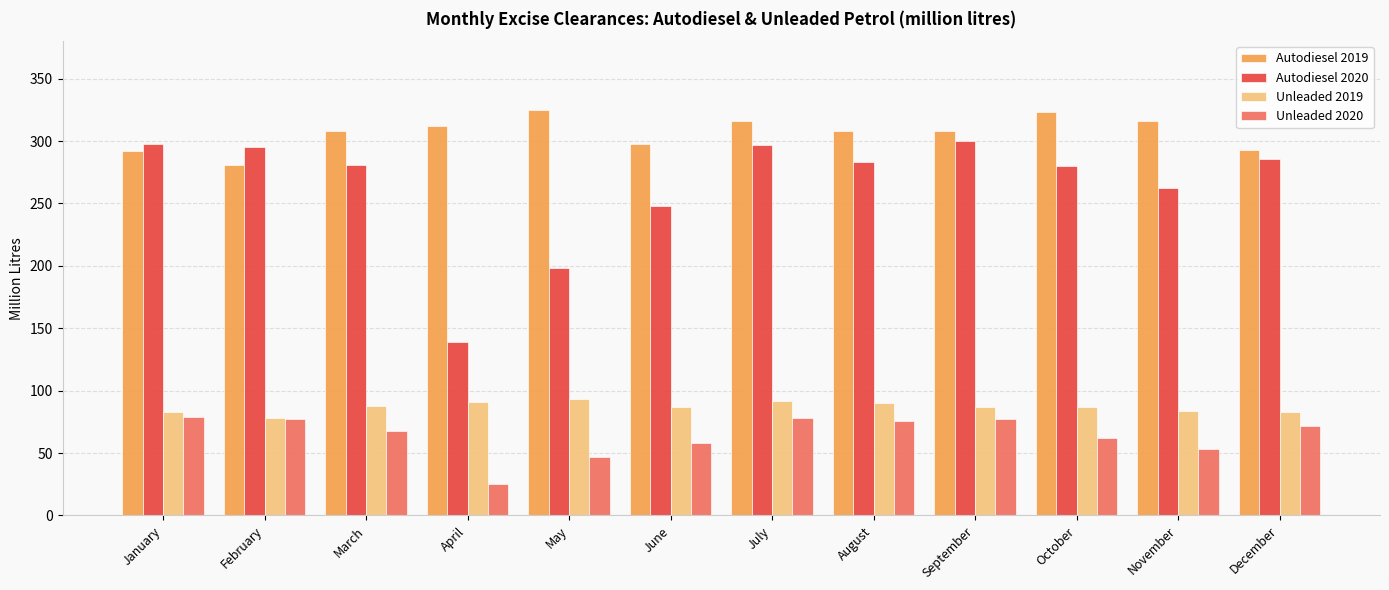

What is the maximum value shown in the chart?

325